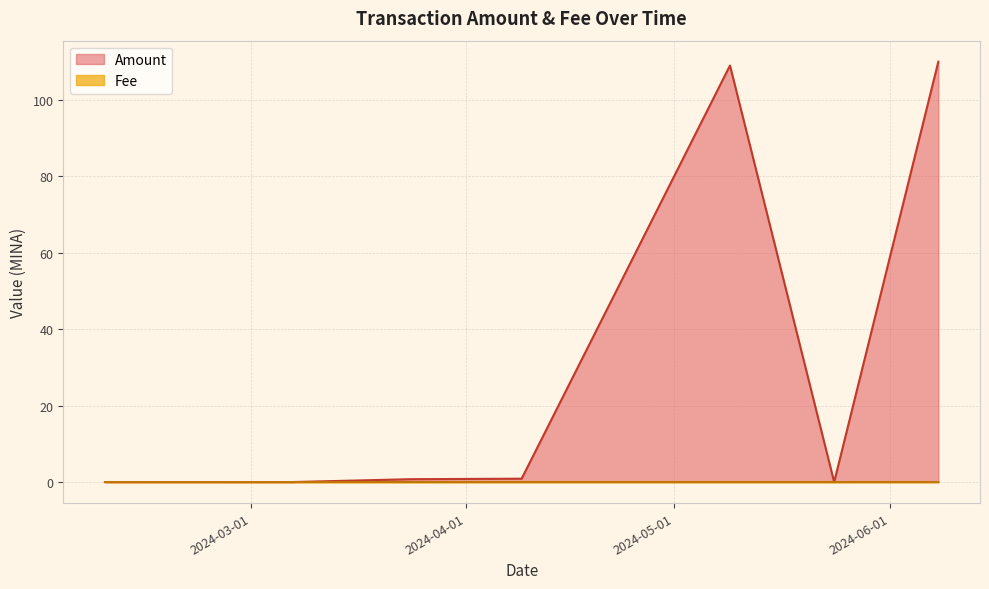

What are all the series names shown in the legend?

Amount, Fee